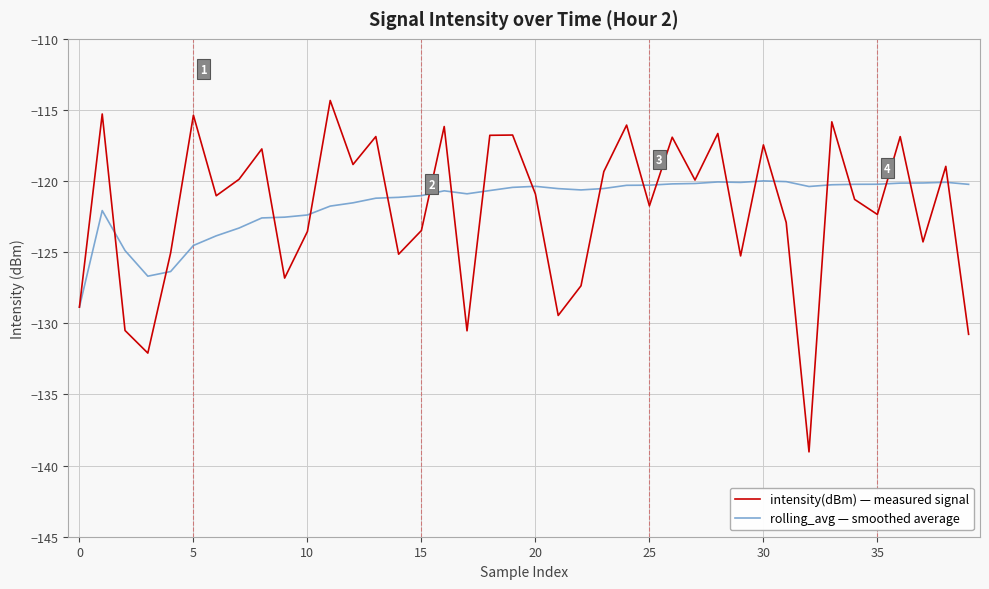

What is the average value of the rolling_avg — smoothed average series?

-121.6